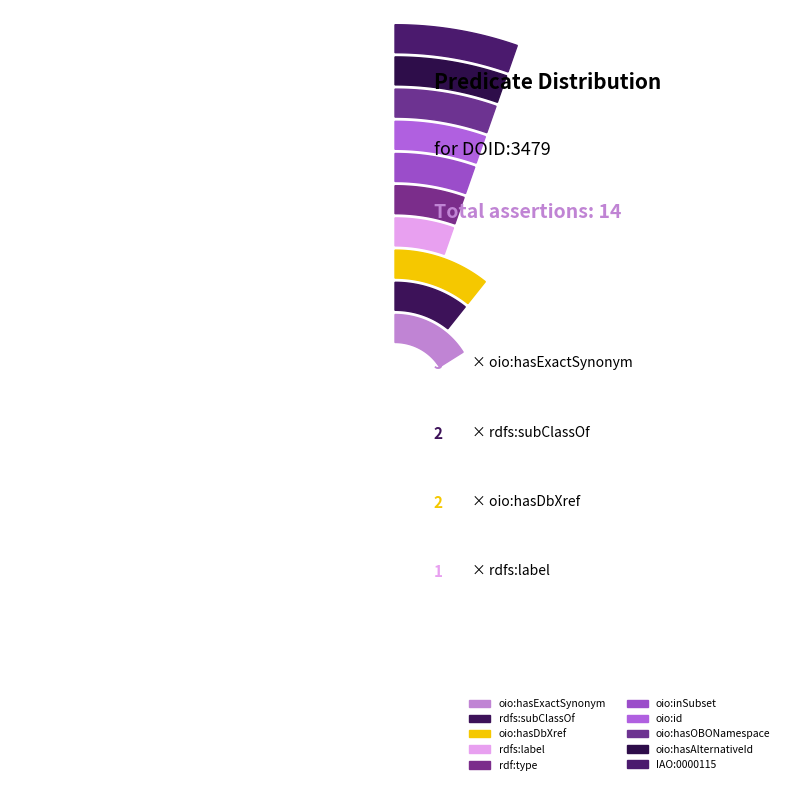

To the nearest percent, what is the average slice percentage?

10%